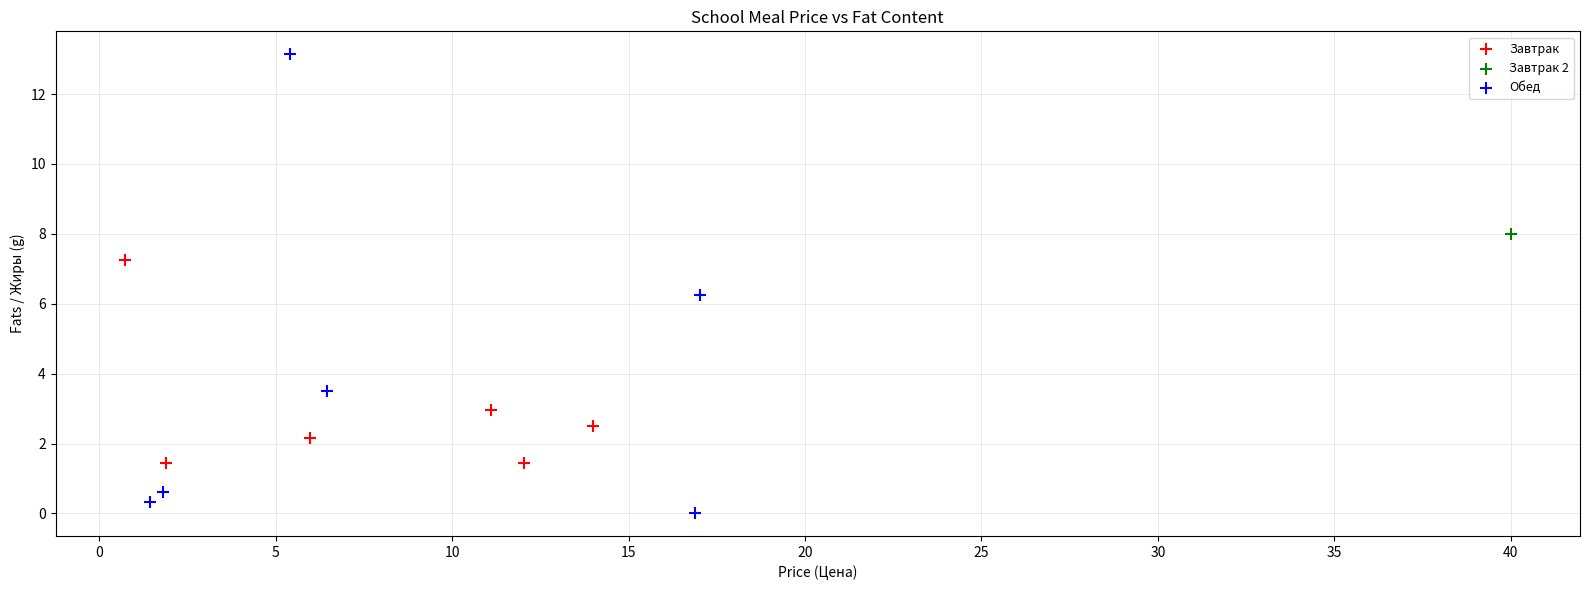

Which series contains the highest Y value?

Обед